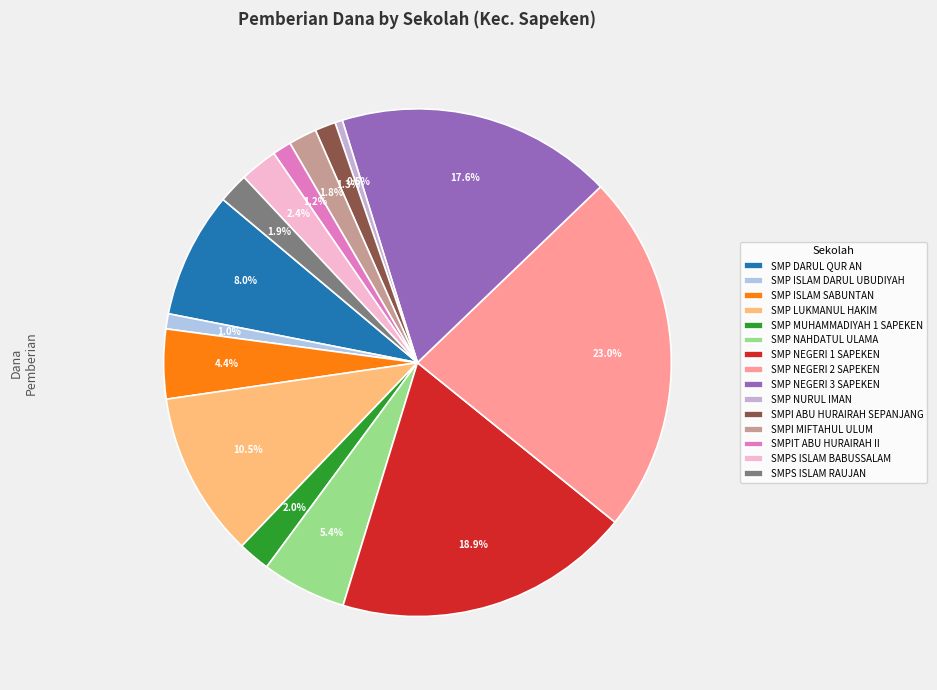

True or false: SMPI MIFTAHUL ULUM accounts for 1% of the total.

False